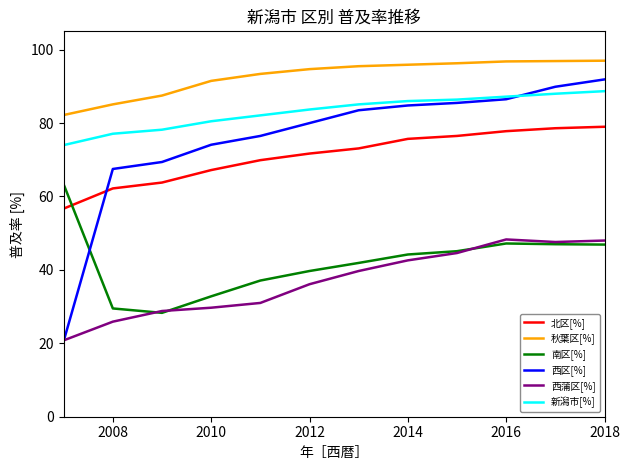

What is the smallest value displayed?

20.6